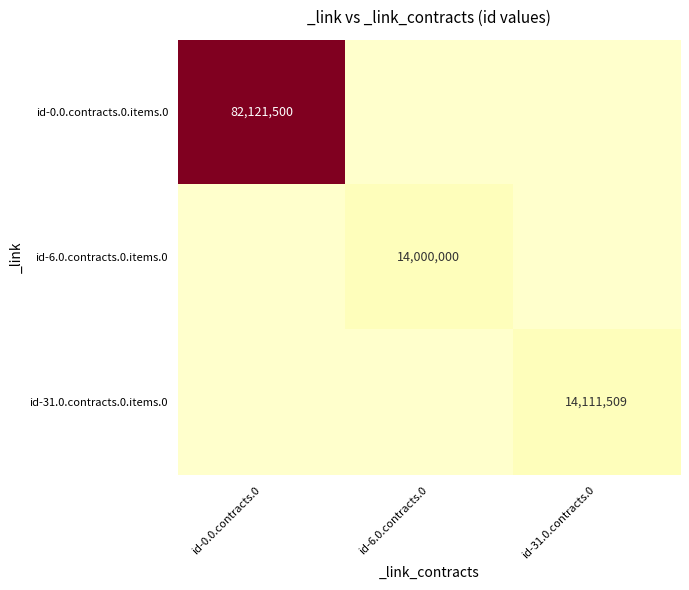

The id-0.0.contracts.0.items.0 series shows 82121500 at id-0.0.contracts.0. True or false?

True